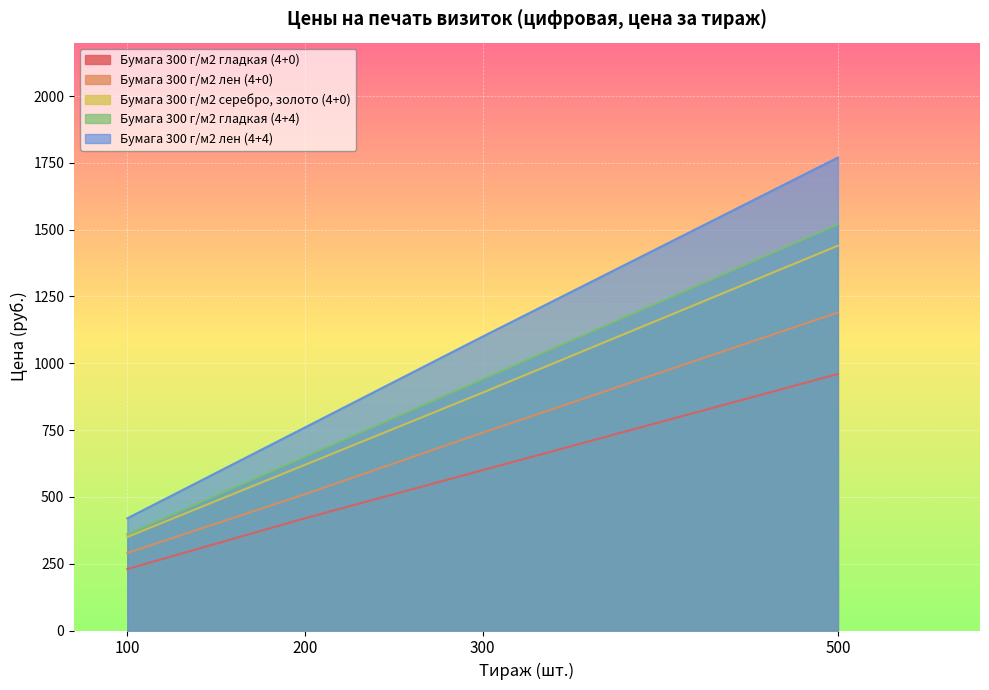

Which category has the lowest value across all series?

100